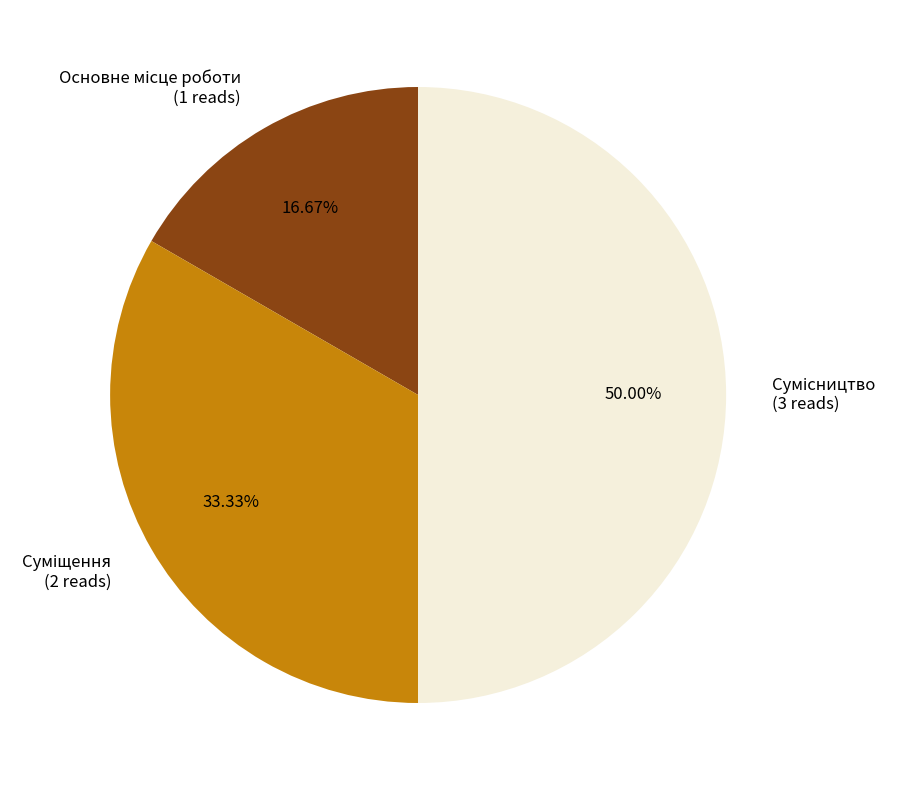

Count the number of slices in the pie.

3